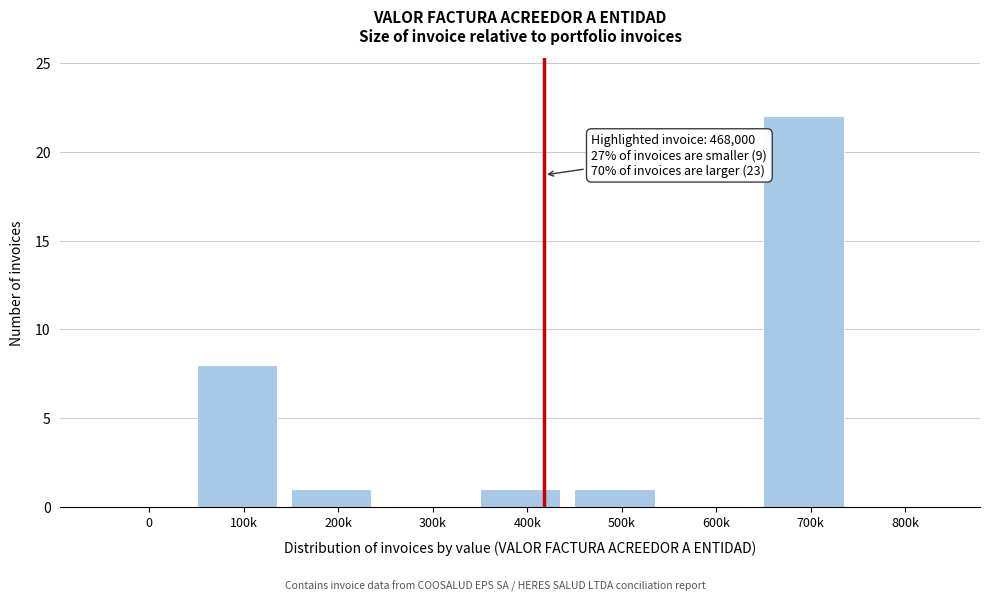

Reading left to right, extract all data points from this chart.

0=0	100k=8	200k=1	300k=0	400k=1	500k=1	600k=0	700k=22	800k=0